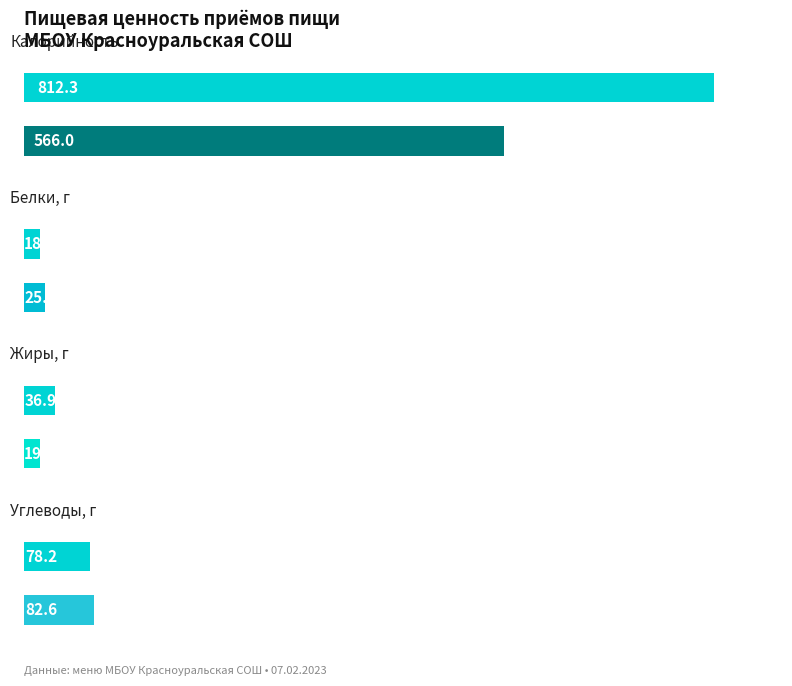

Where is Углеводы, г nearest to the value 80?

Обед